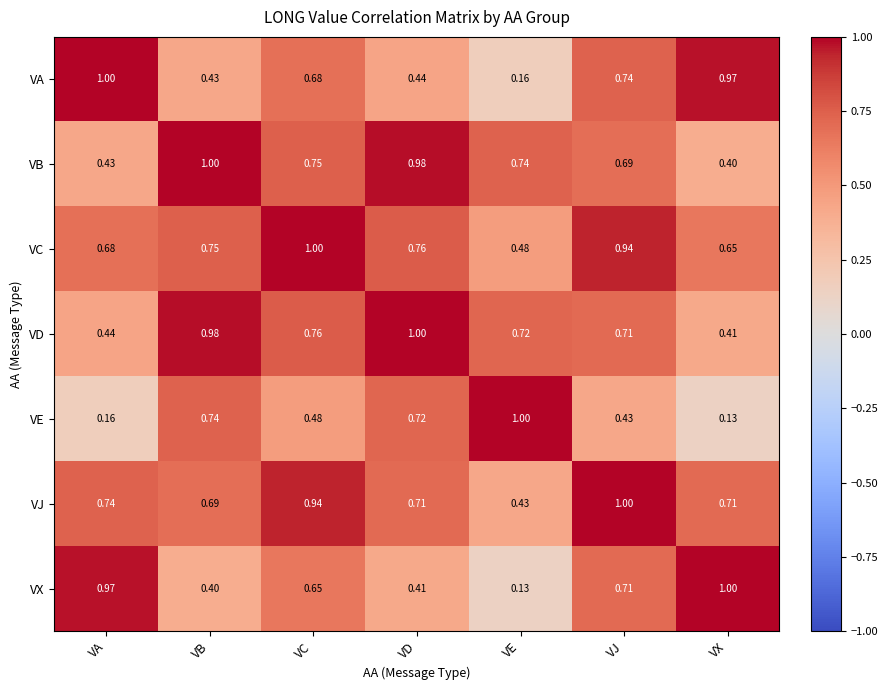

How many categories are shown in the chart?

7